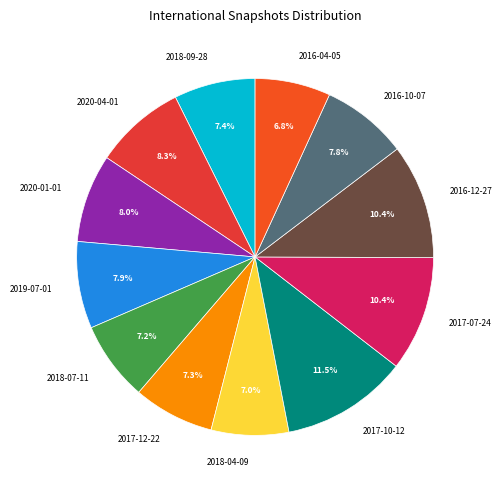

Does 2020-04-01 represent more than half of the total?

No